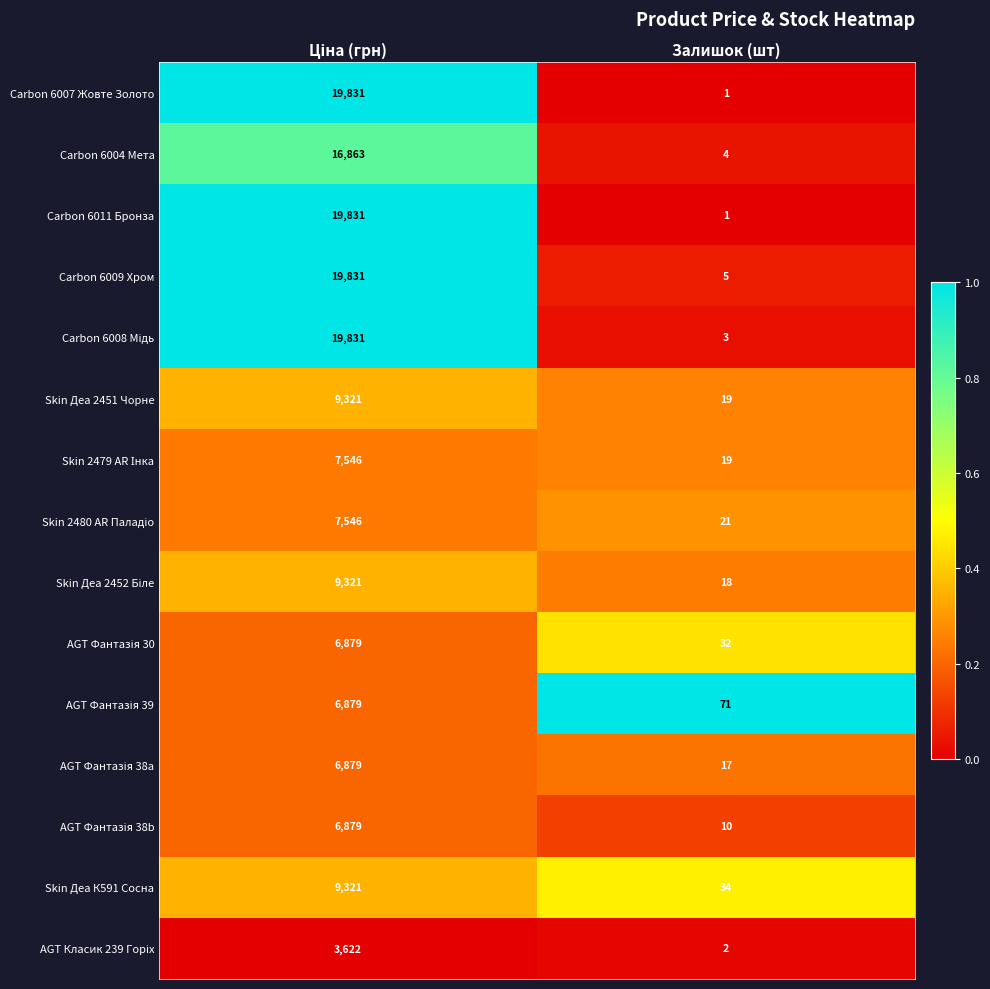

What is the difference between the maximum and minimum values in the Skin Деа К591 Сосна series?

9287